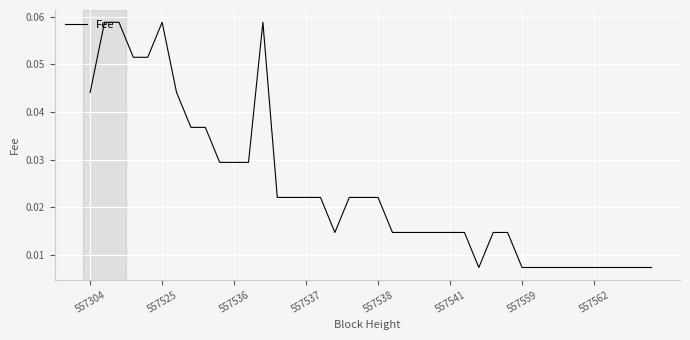

Is this an area chart (filled region under the line)?

No